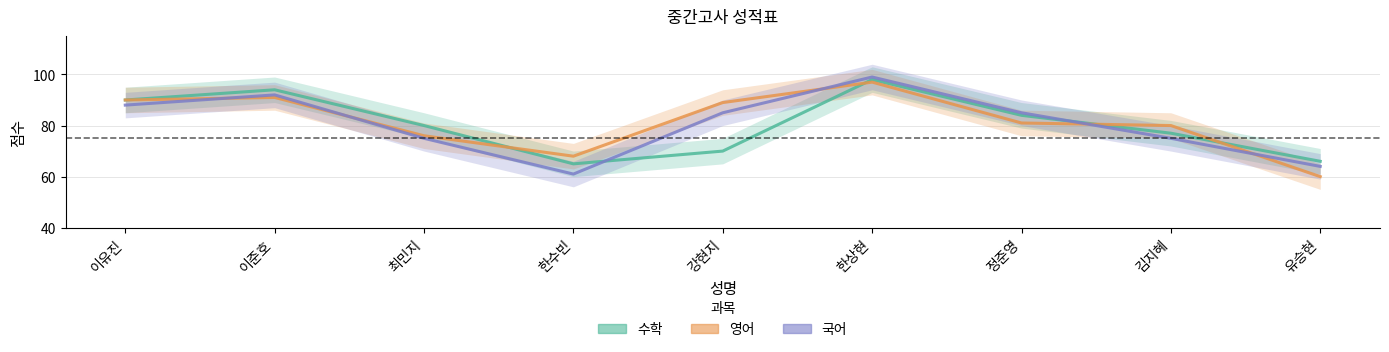

Which series ends up on top after the final intersection of 영어 and 수학?

수학